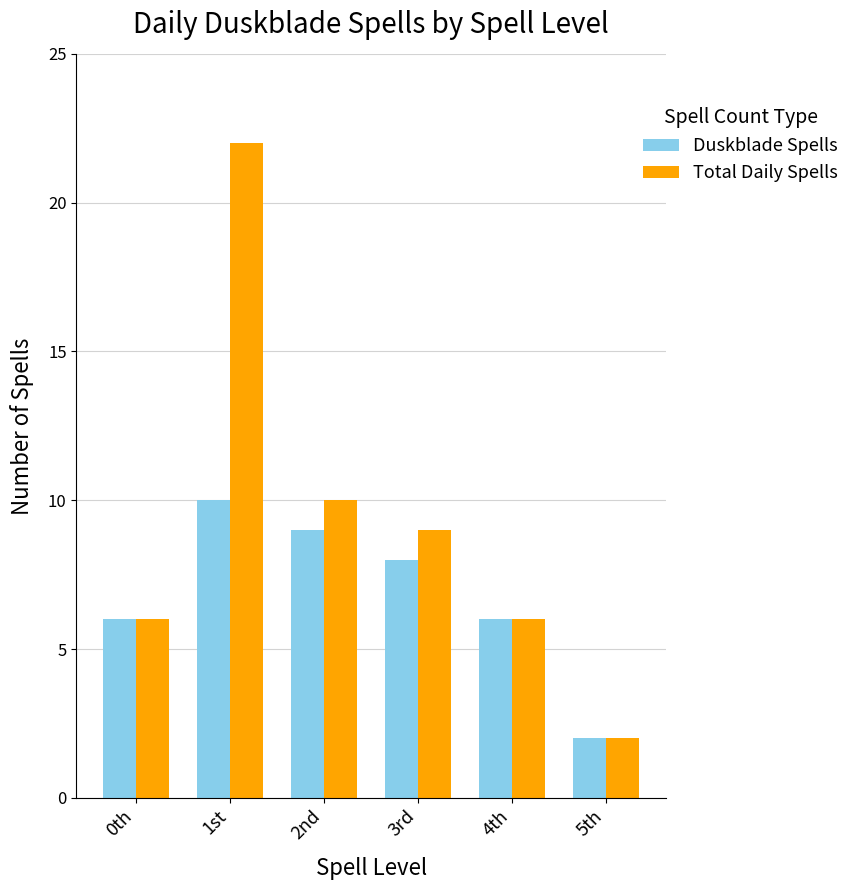

Where is Total Daily Spells nearest to the value 12?

2nd